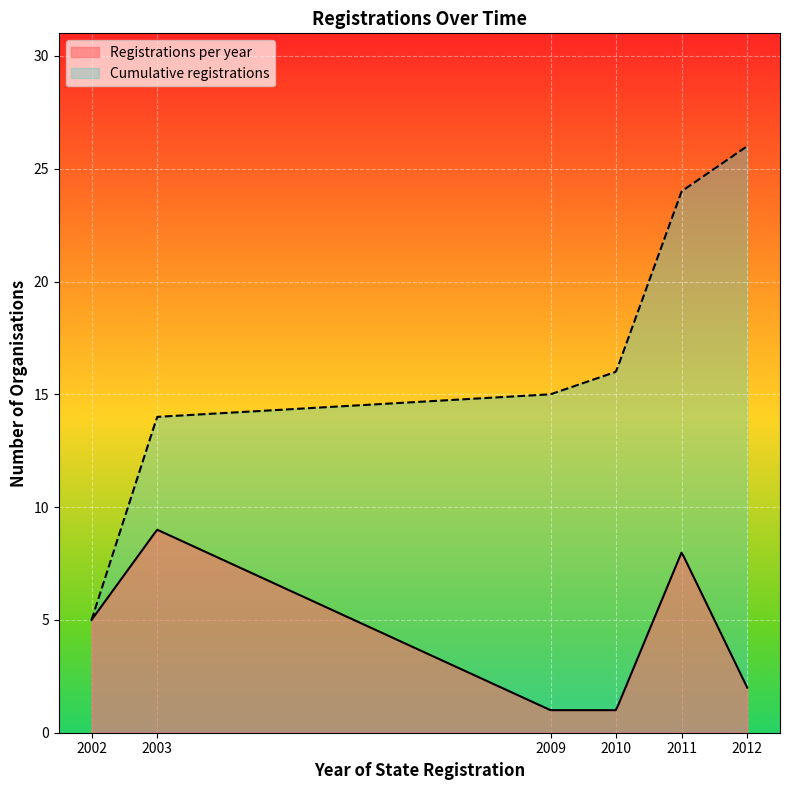

What is the greatest value displayed?

26.0